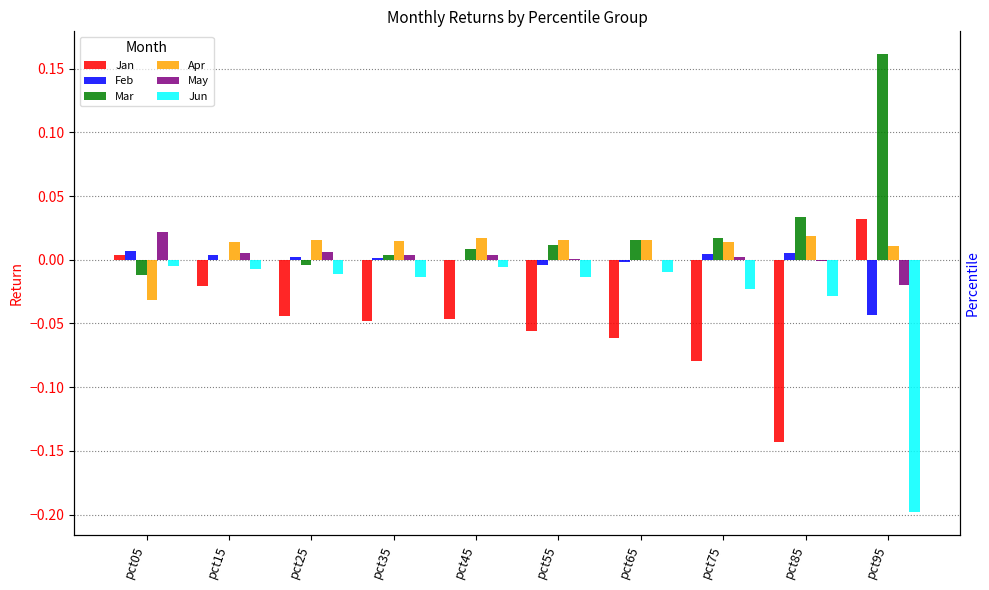

Where is Jan nearest to the value 0?

pct05